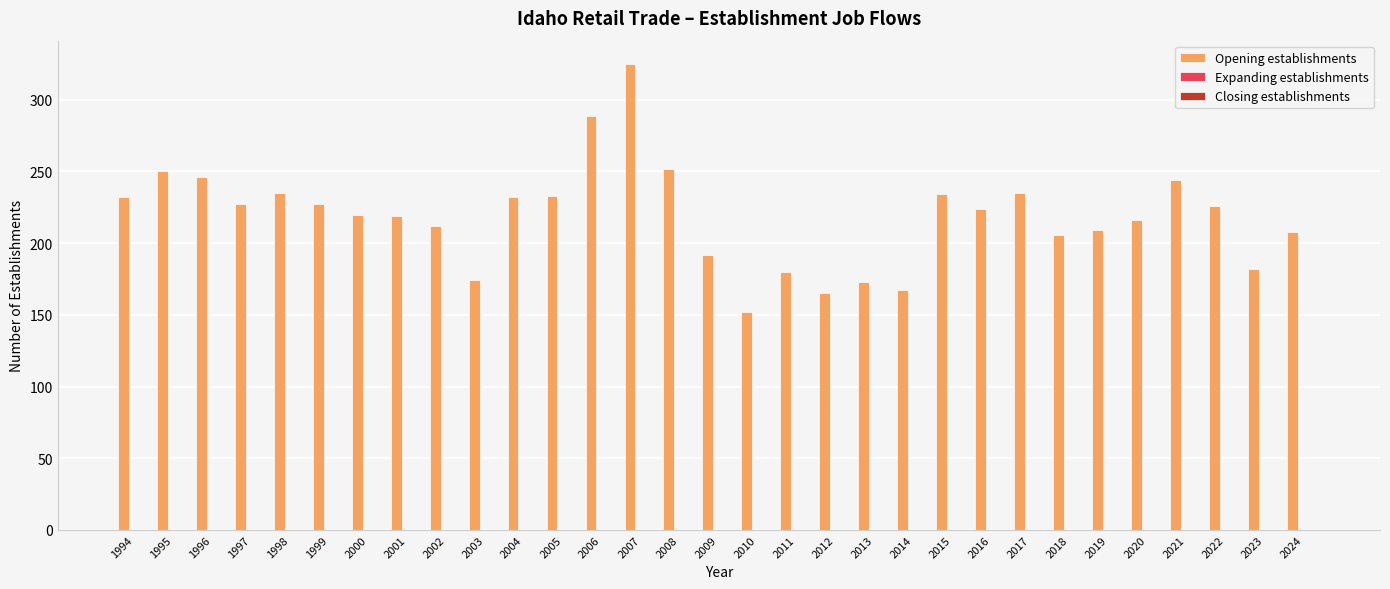

Are the bars horizontal?

No